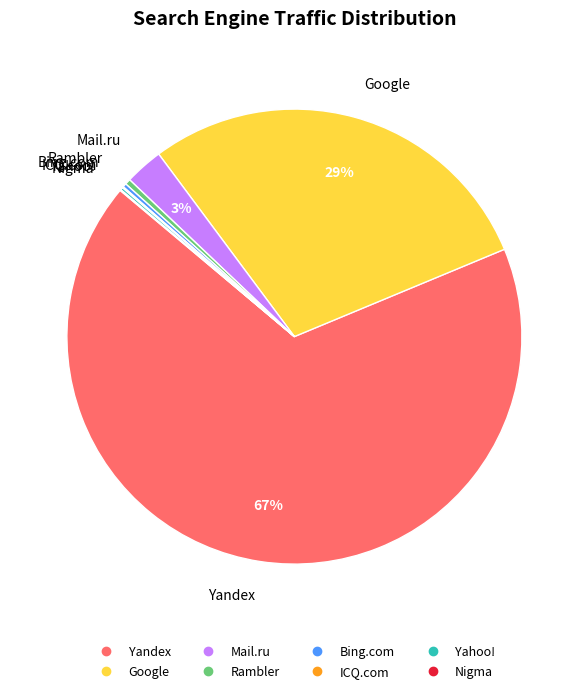

The Rambler slice represents 0% of the pie. True or false?

True